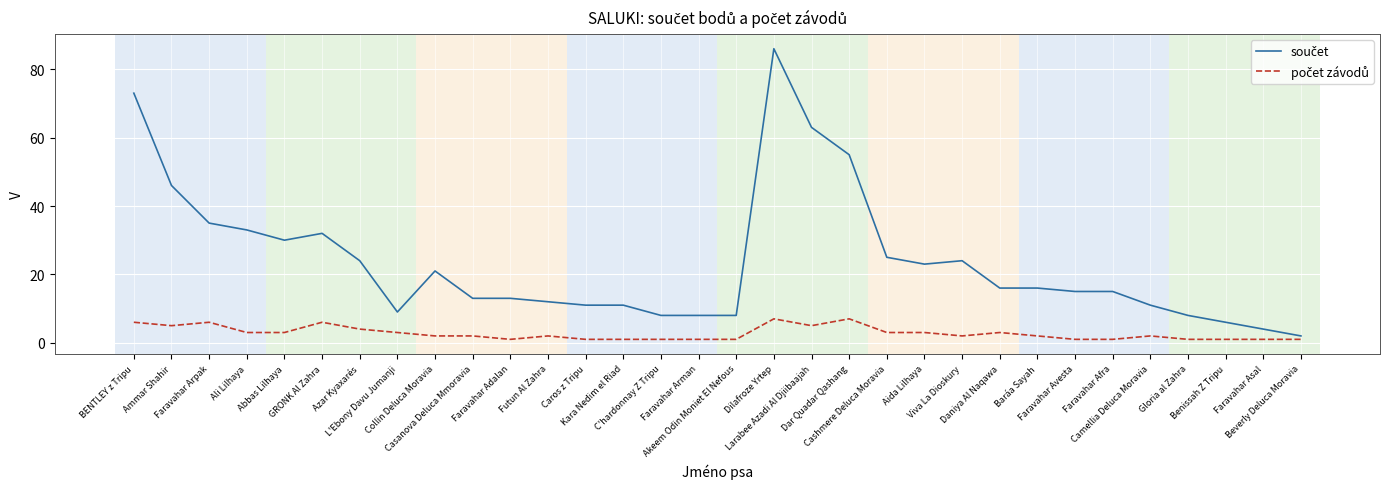

What is the greatest value displayed?

86